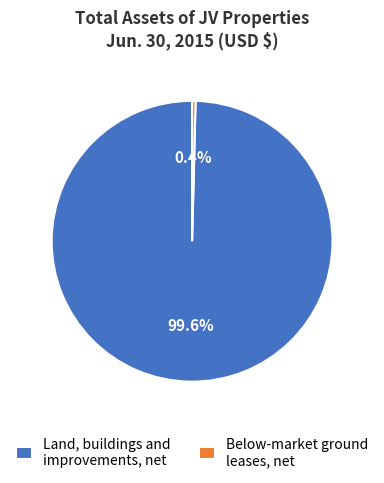

How many segments does this pie chart have?

2